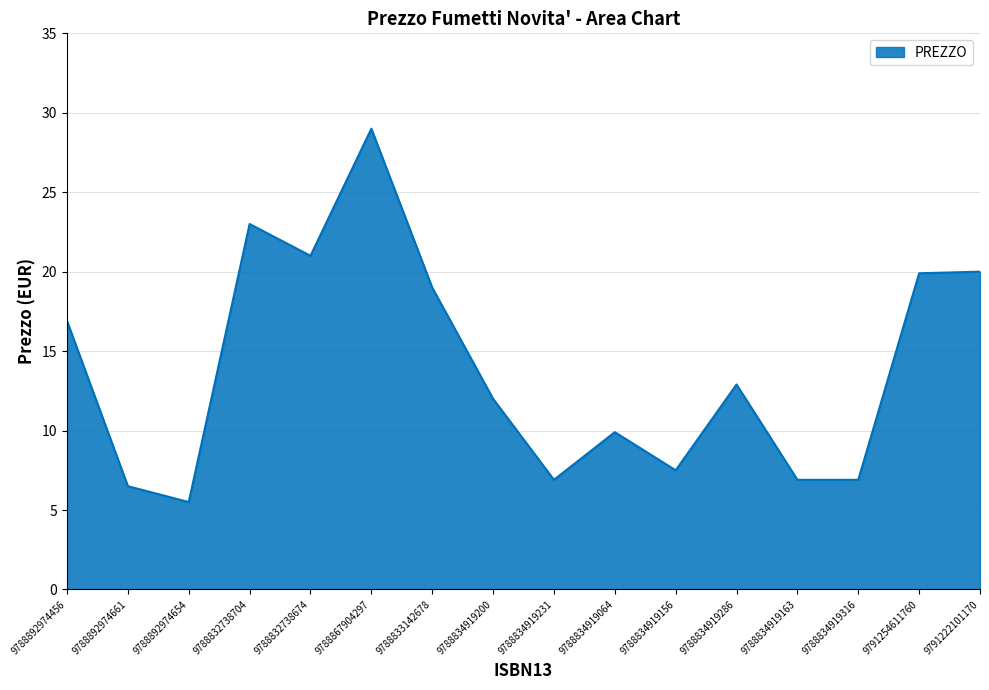

What is the difference between the maximum and minimum values?

23.5